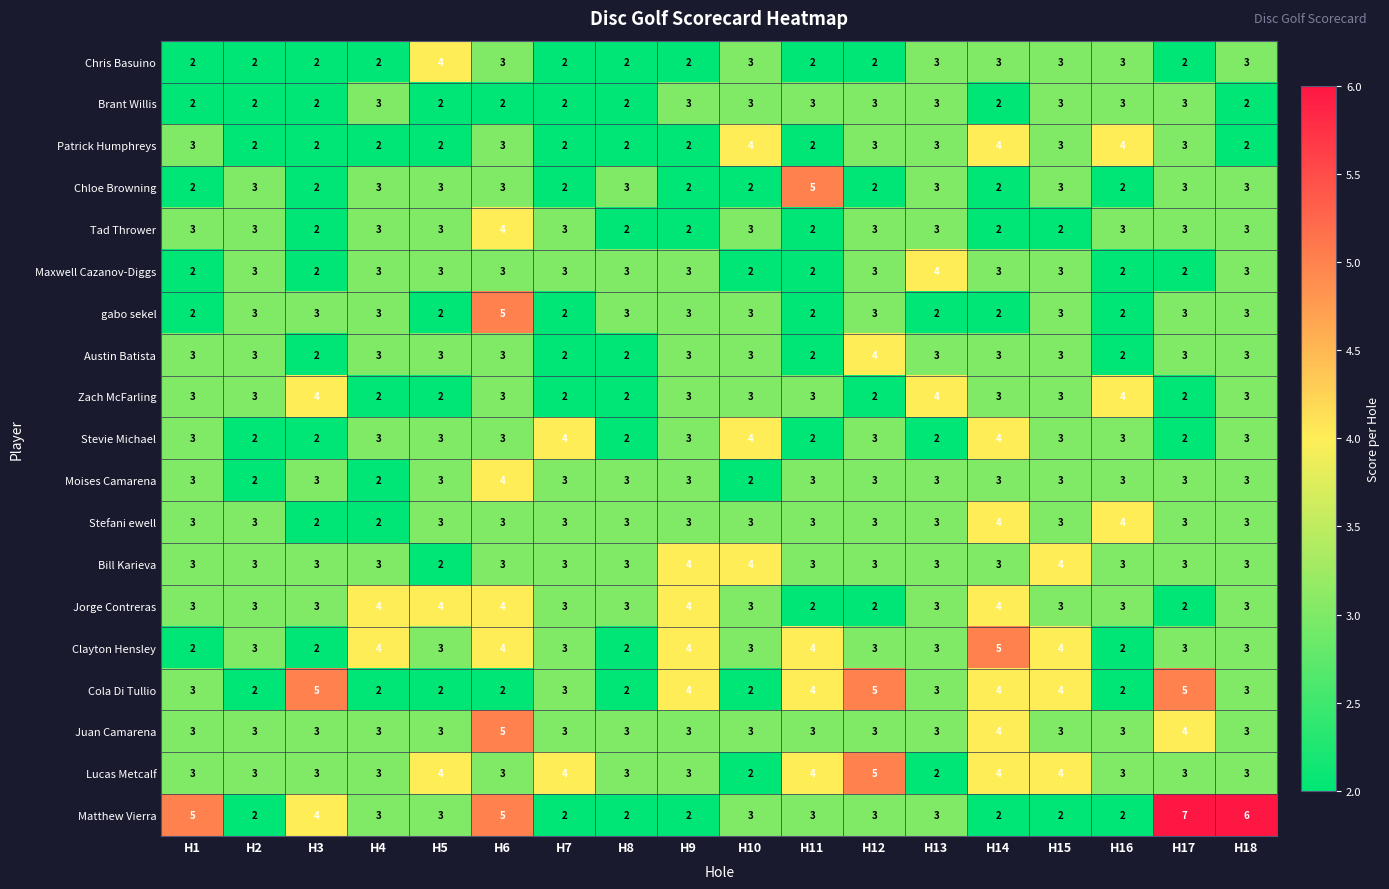

What is the difference between the highest and lowest values at H6?

3